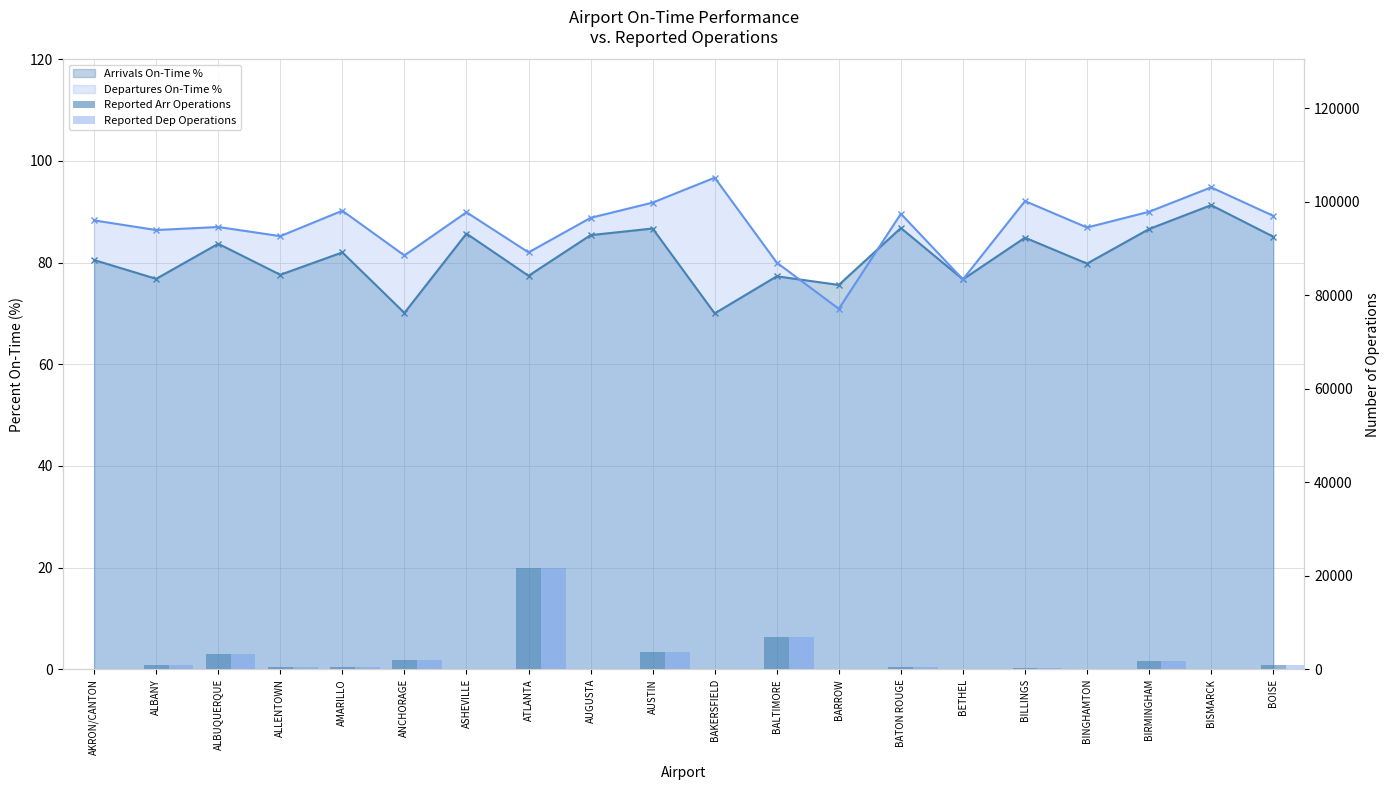

What is the difference between the Reported Dep Operations values at AUSTIN and BALTIMORE?

3164